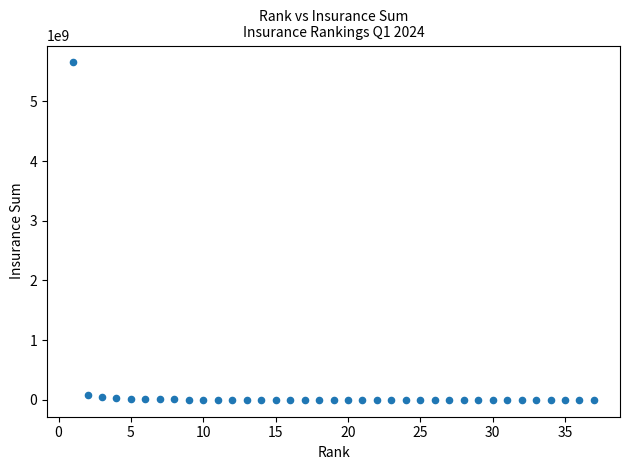

What is the range of Y values (max minus min)?

5653908059.3